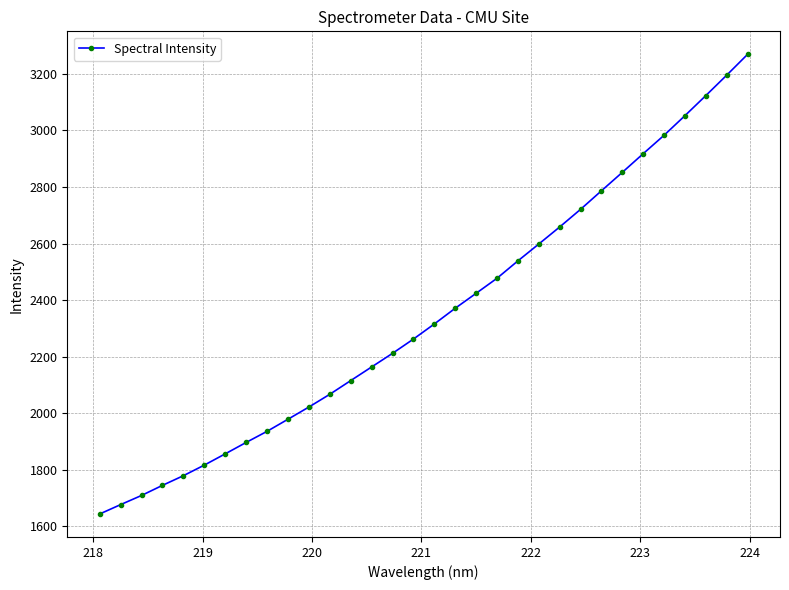

How many data points does each series have?

32